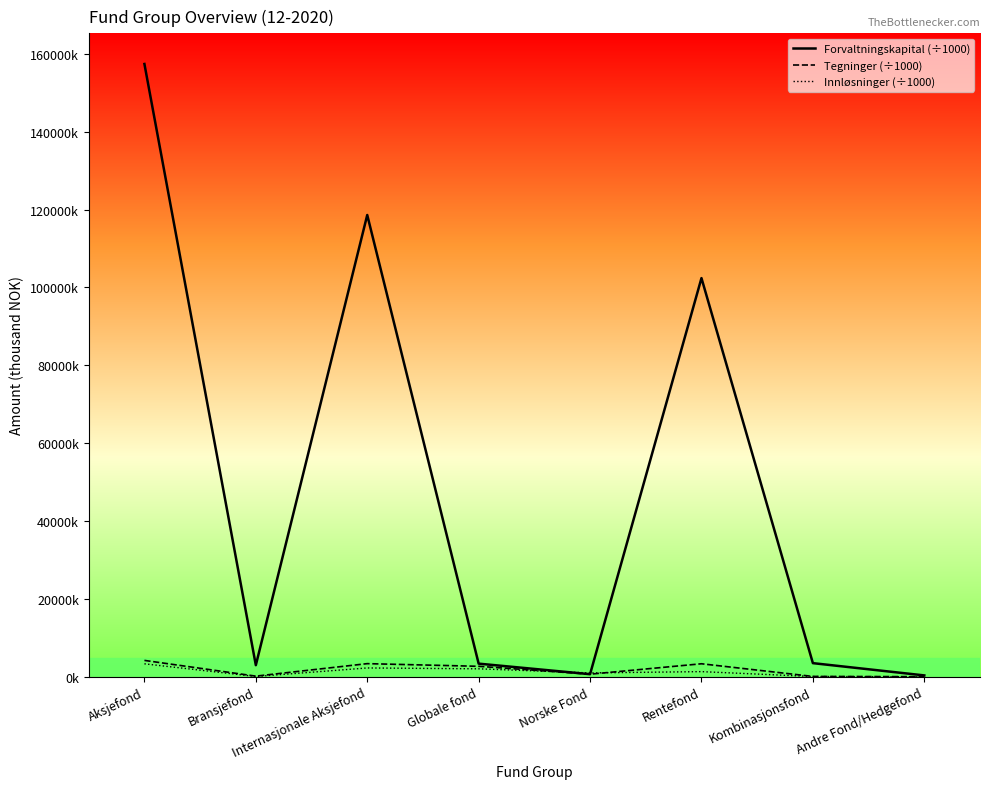

True or false: Forvaltningskapital (÷1000) and Innløsninger (÷1000) cross at least once.

True